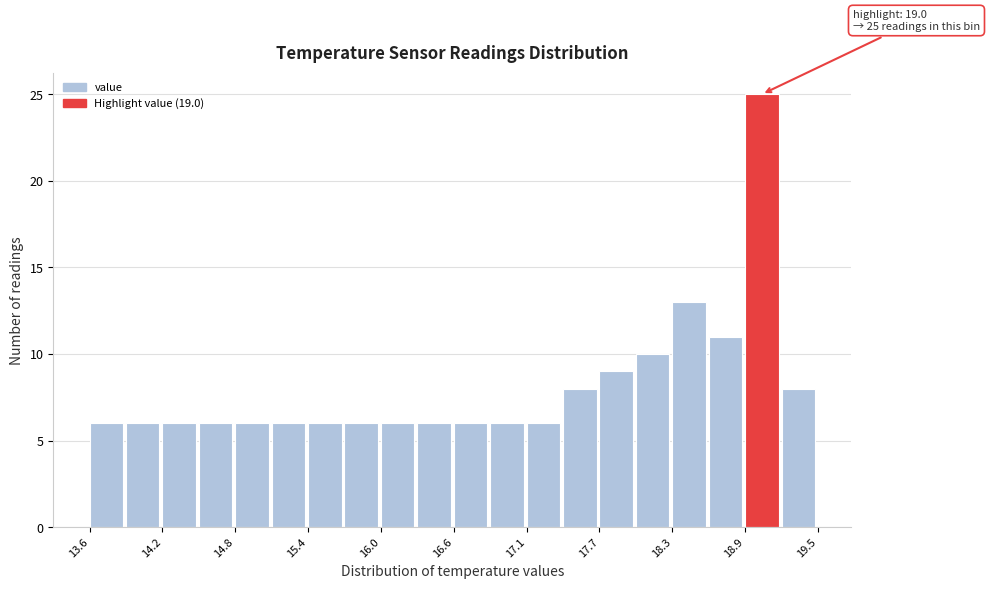

Read against the x-axis, roughly where is the centre of the tallest bar?

19.0